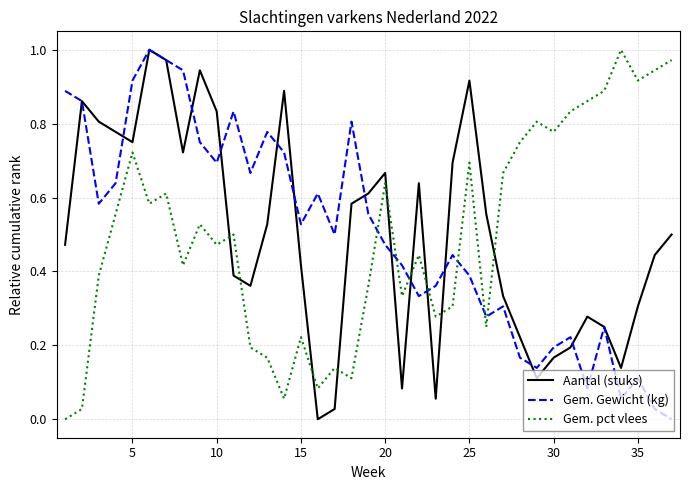

How many lines are shown in the chart?

3